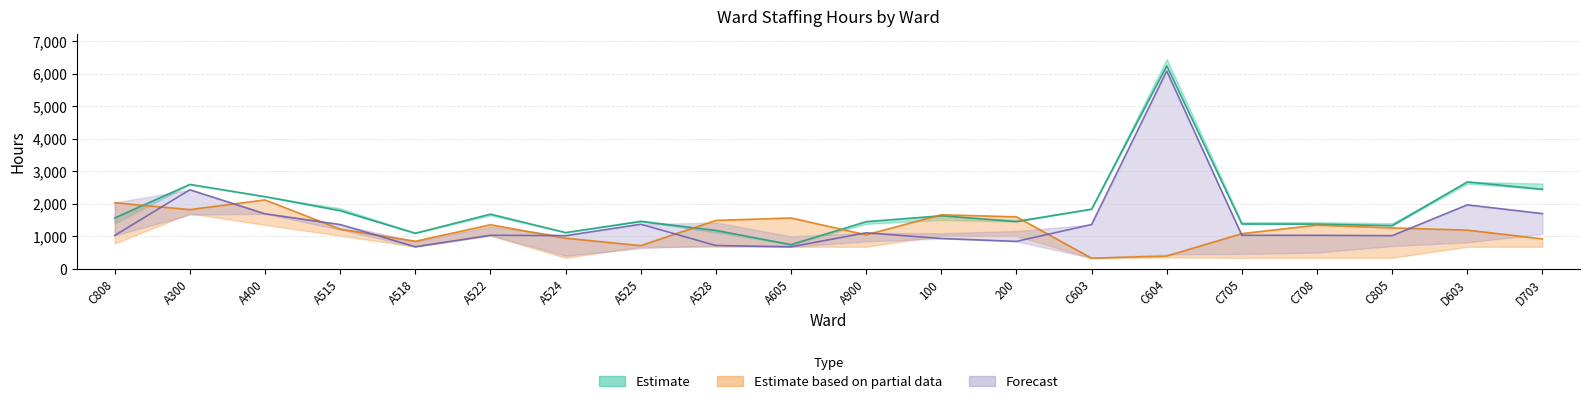

How many series are shown in this chart?

3